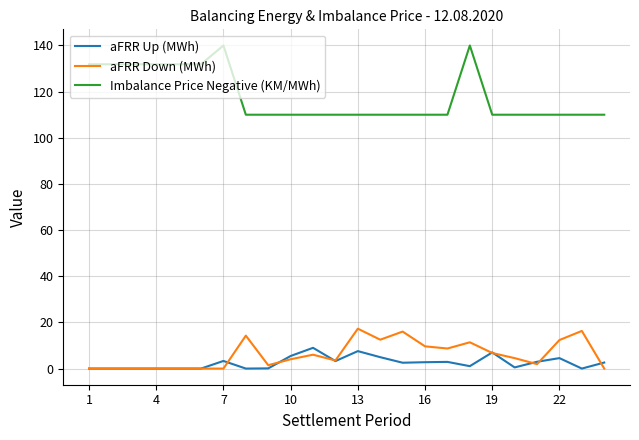

Which series has the widest spread of values?

Imbalance Price Negative (KM/MWh)